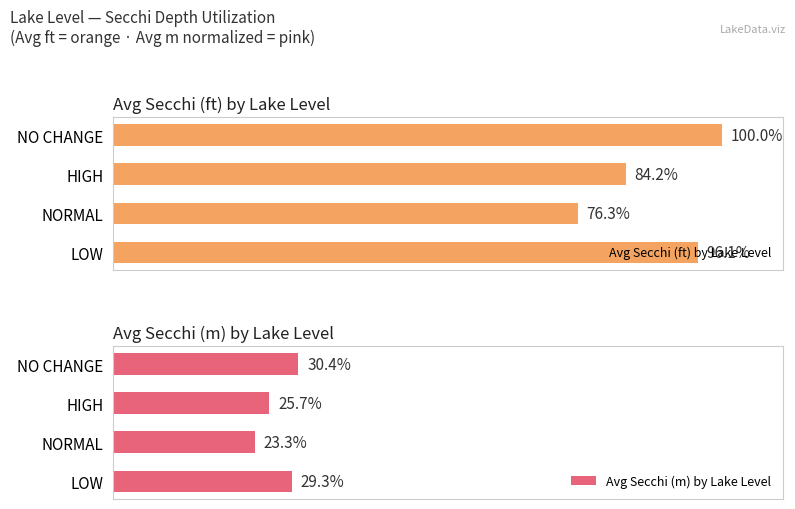

Rank the series by their maximum value, from lowest to highest.

Avg Secchi (m) by Lake Level, Avg Secchi (ft) by Lake Level